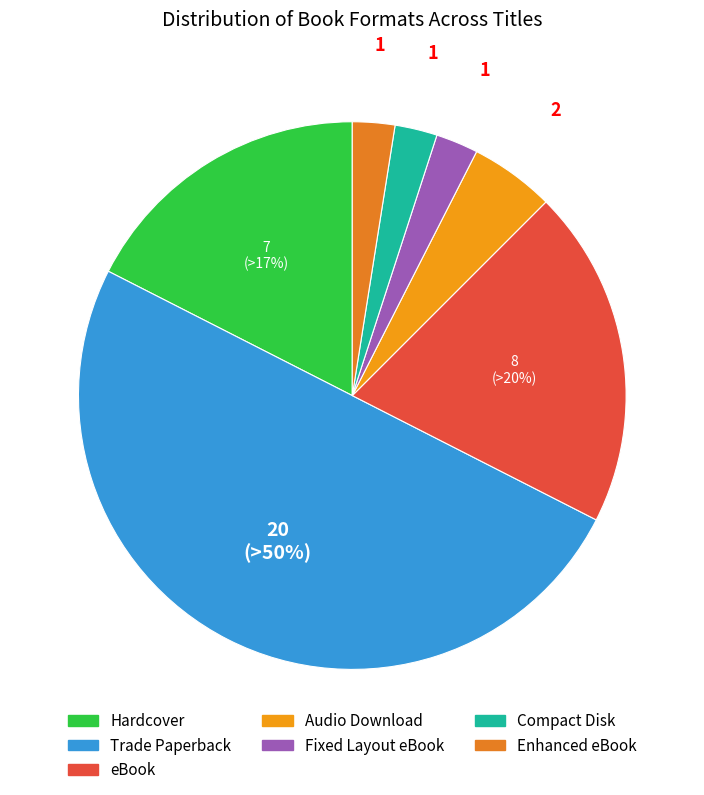

To the nearest percent, what portion does Trade Paperback represent?

50%